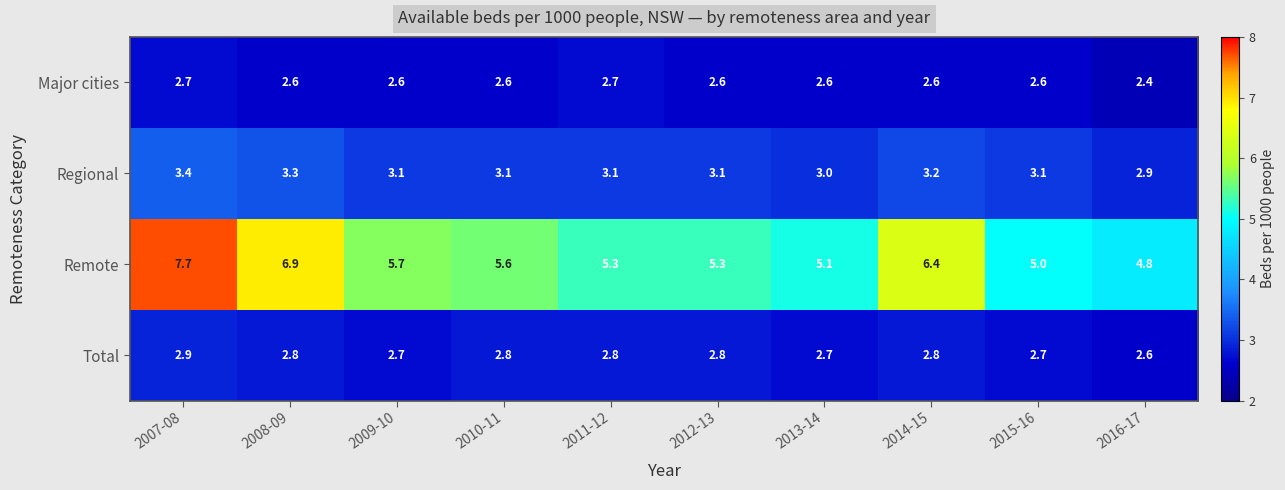

The Regional series shows 4.8 at 2007-08. True or false?

False